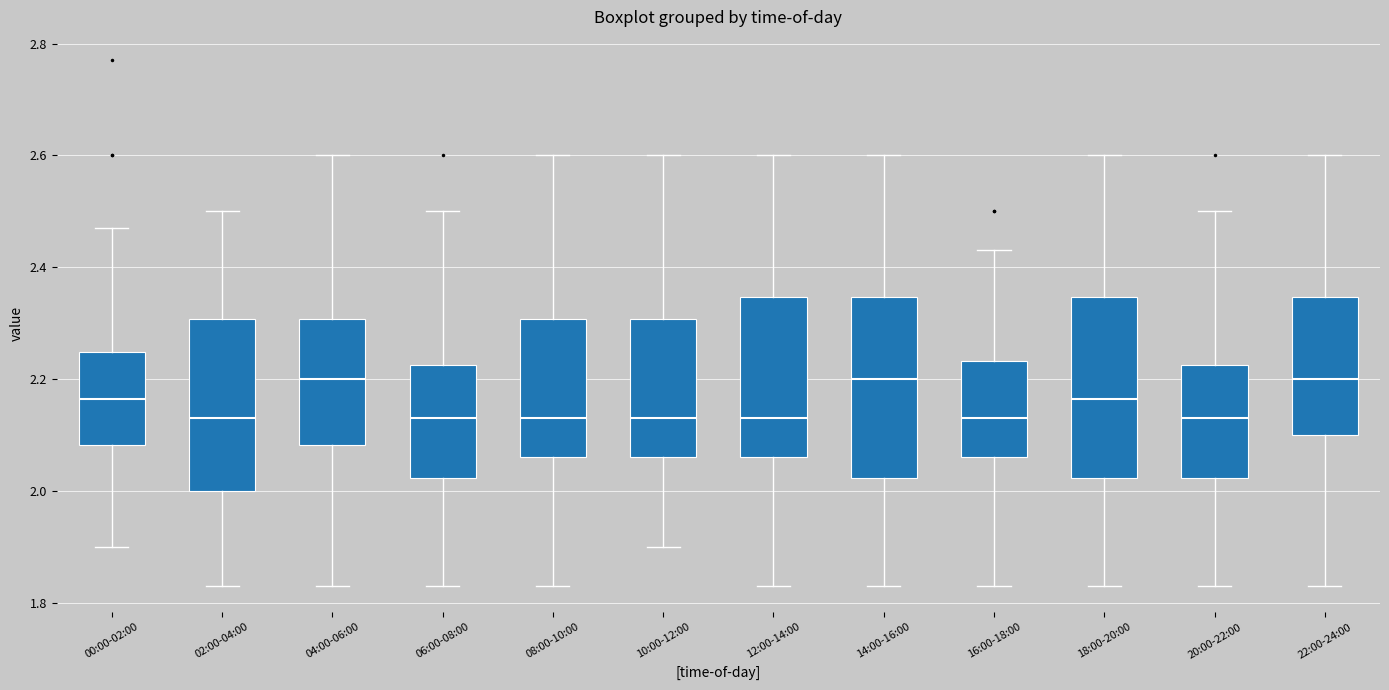

Where does the median line of the box for 12:00-14:00 sit on the y-axis? The values are not printed on the chart, so give them approximately, as read against the axis.

2.14